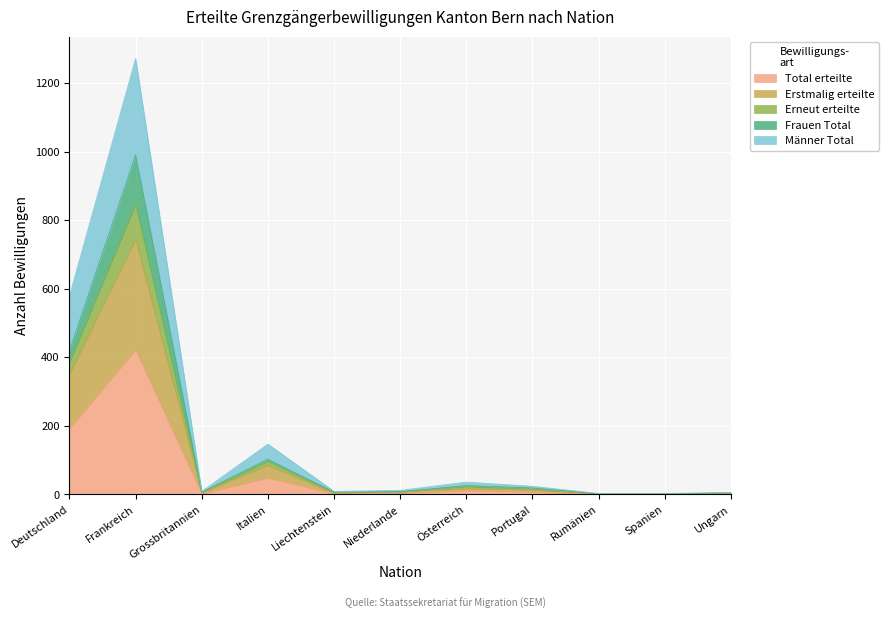

At which label does Total erteilte reach its peak?

Frankreich